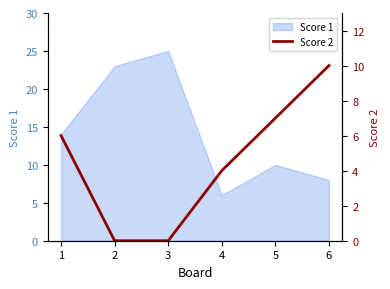

What value does the data have at 6, to the nearest 5?

10